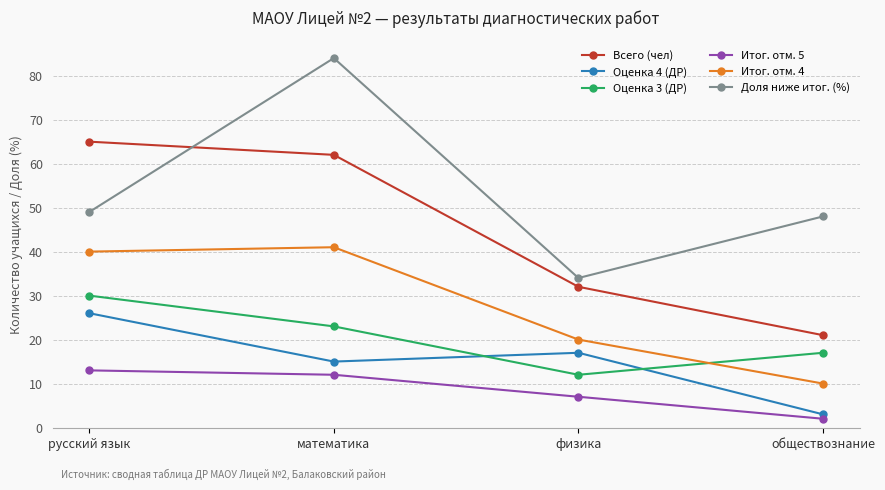

The Доля ниже итог. (%) series shows 83 at русский язык. True or false?

False